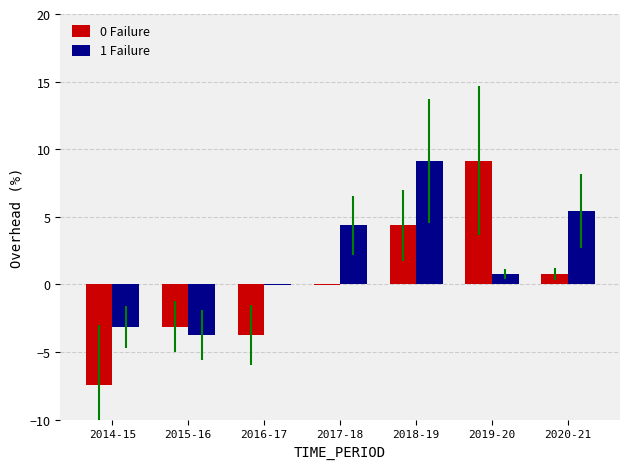

Which series has the largest total across all categories?

1 Failure